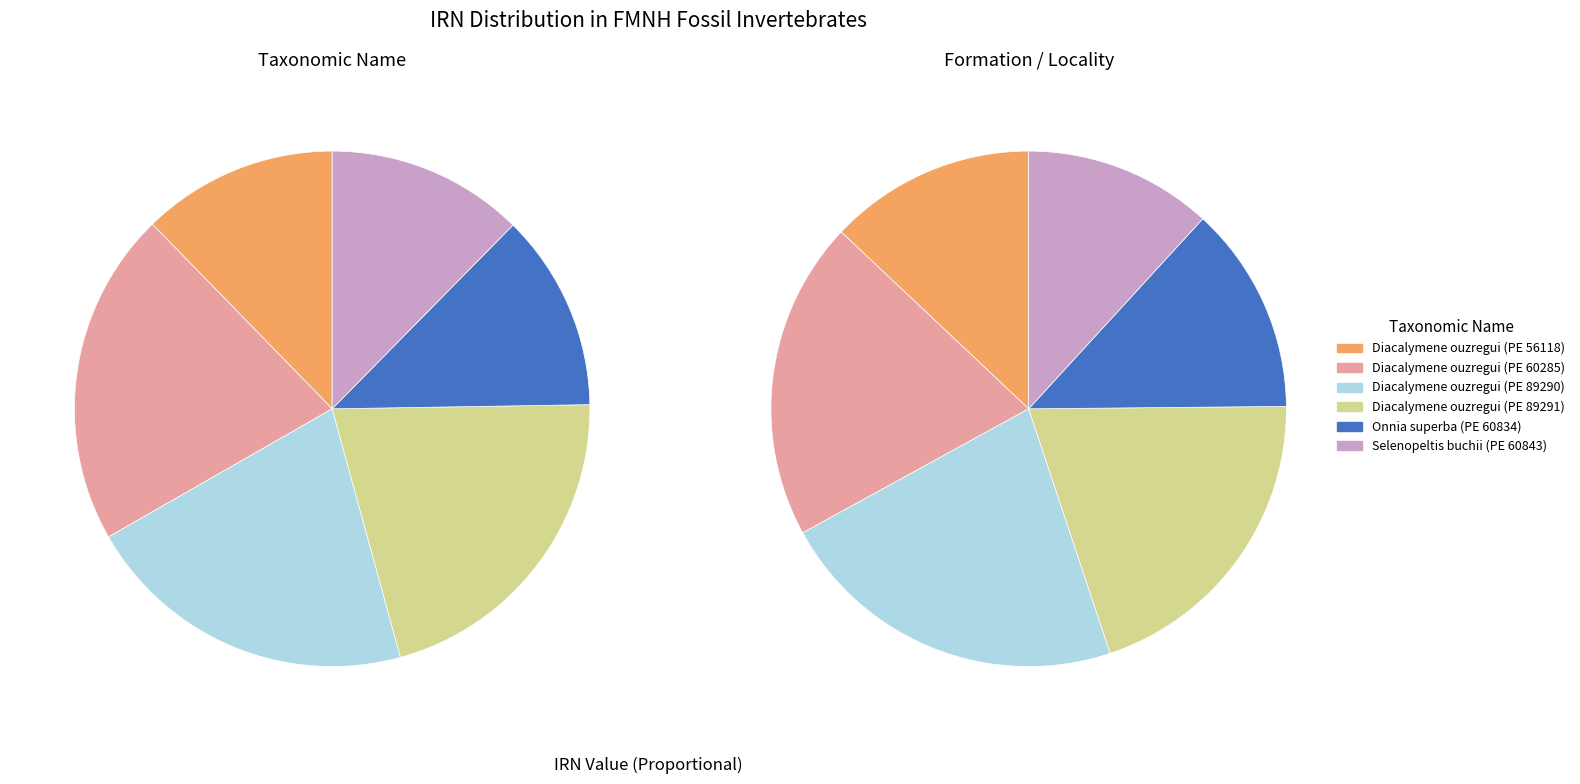

True or false: Diacalymene ouzregui (PE 89291) accounts for 12% of the total.

False